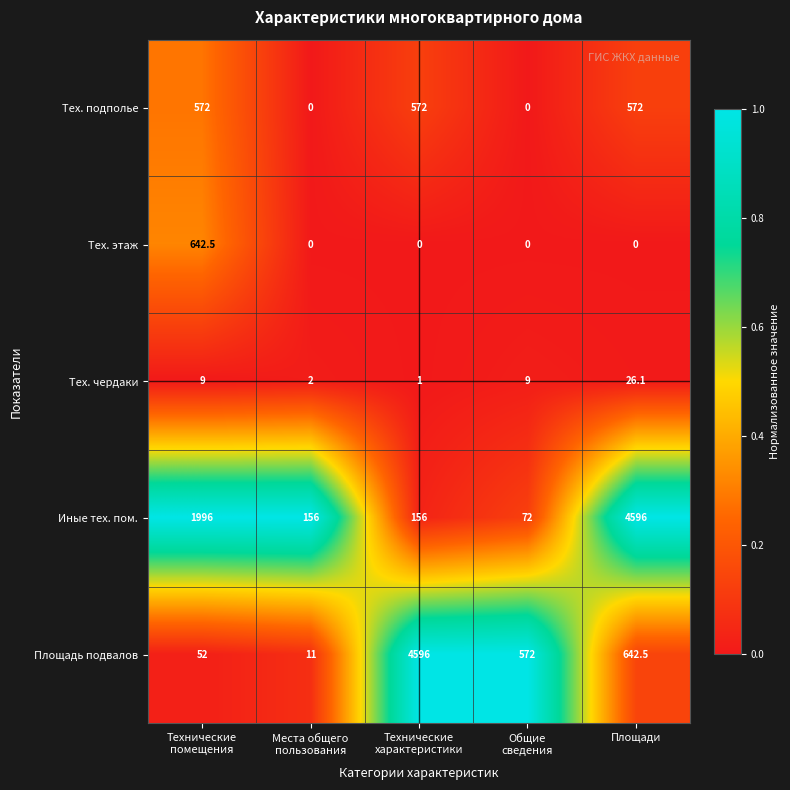

Which series has the largest total across all categories?

Иные тех. пом.